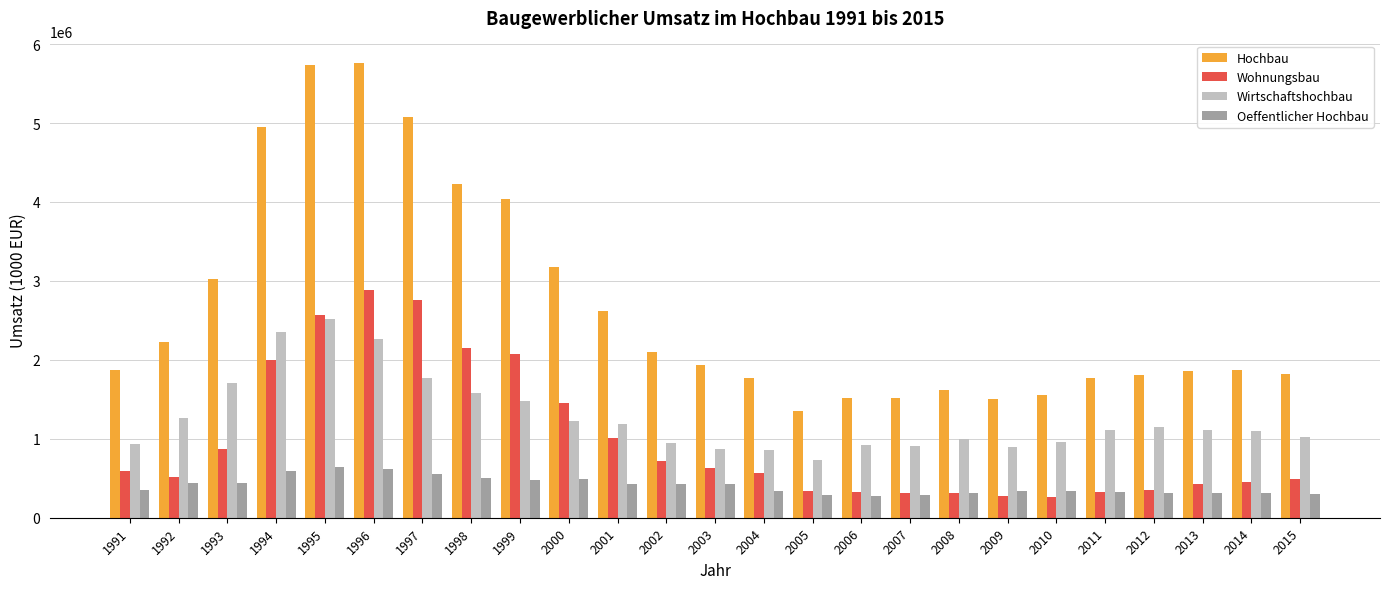

How many series are shown in this chart?

4